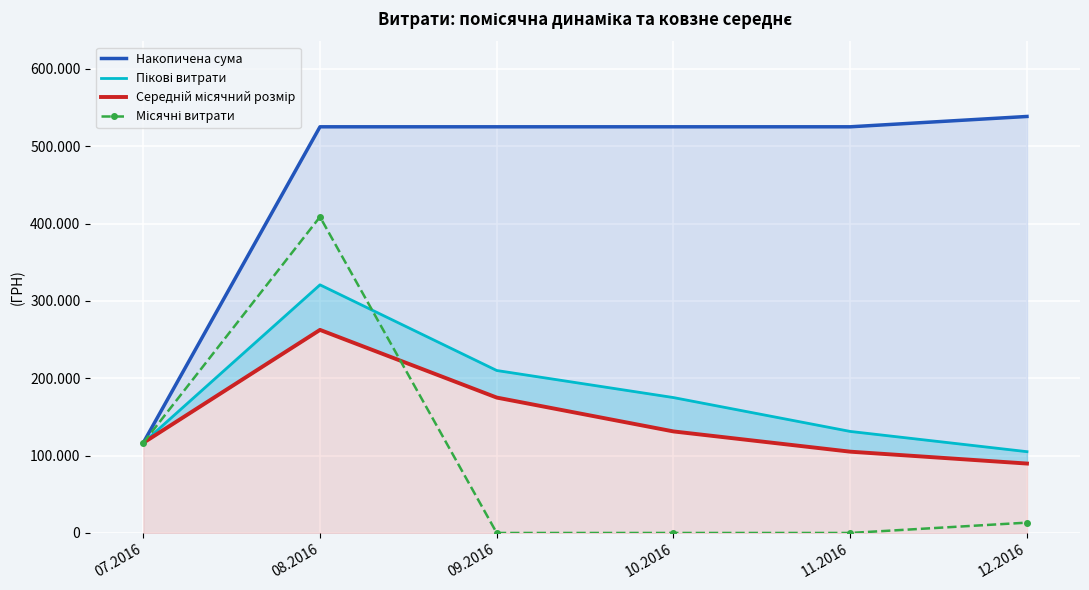

True or false: Середній місячний розмір has more than 2 points higher than both neighbors.

False